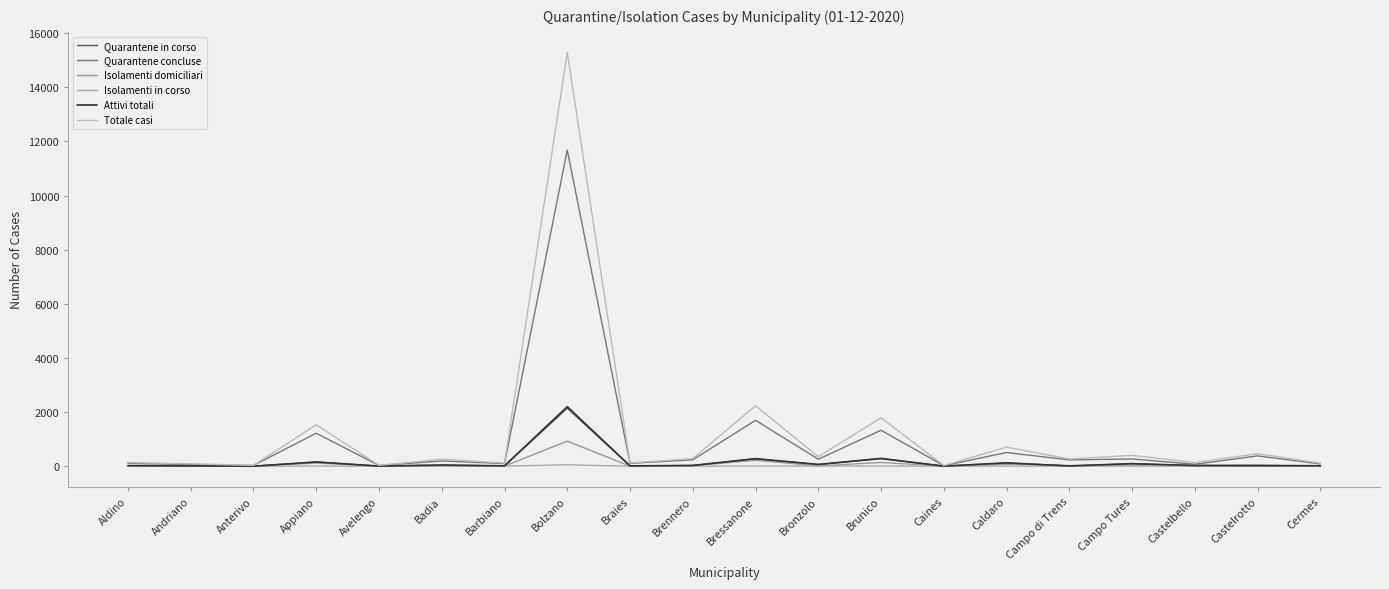

The value of Isolamenti domiciliari at Aldino is 4. True or false?

False